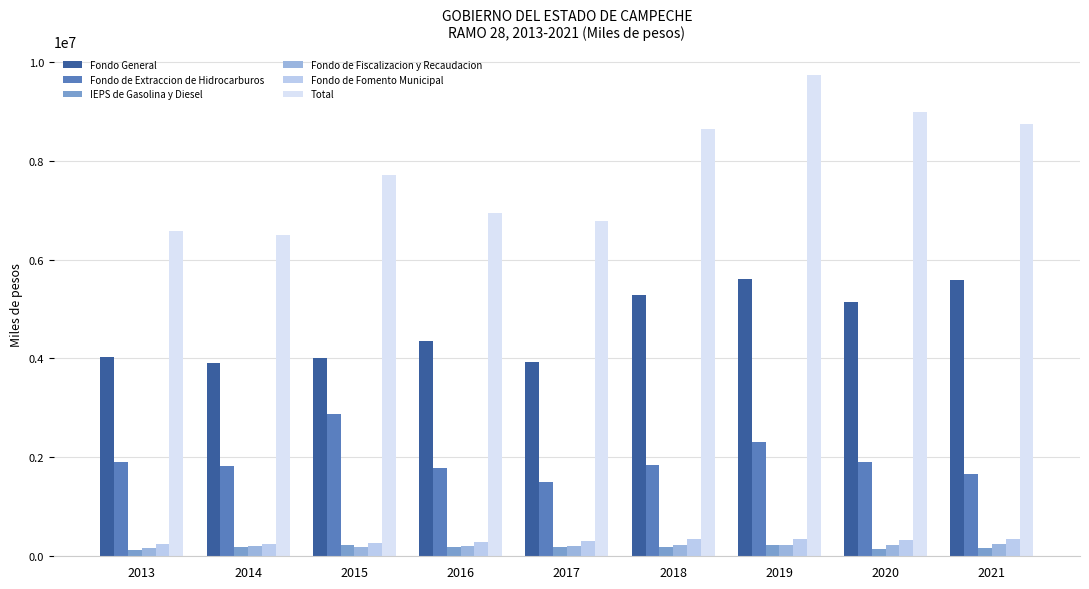

The value of Fondo General at 2018 is 8369922.1. True or false?

False